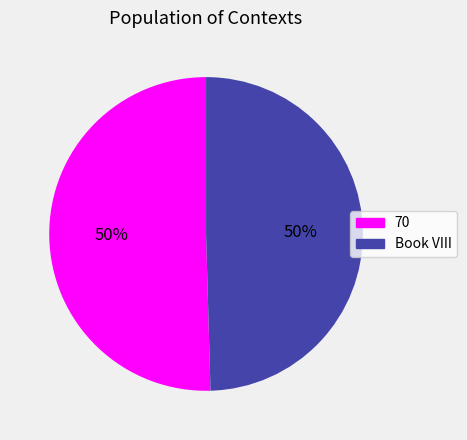

How many segments does this pie chart have?

2